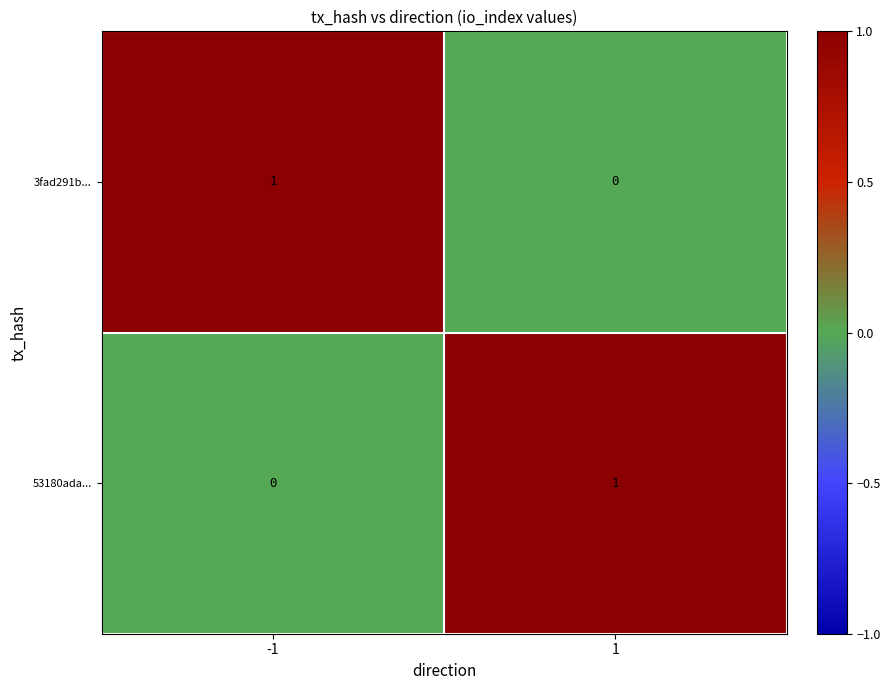

What is the greatest value displayed?

1